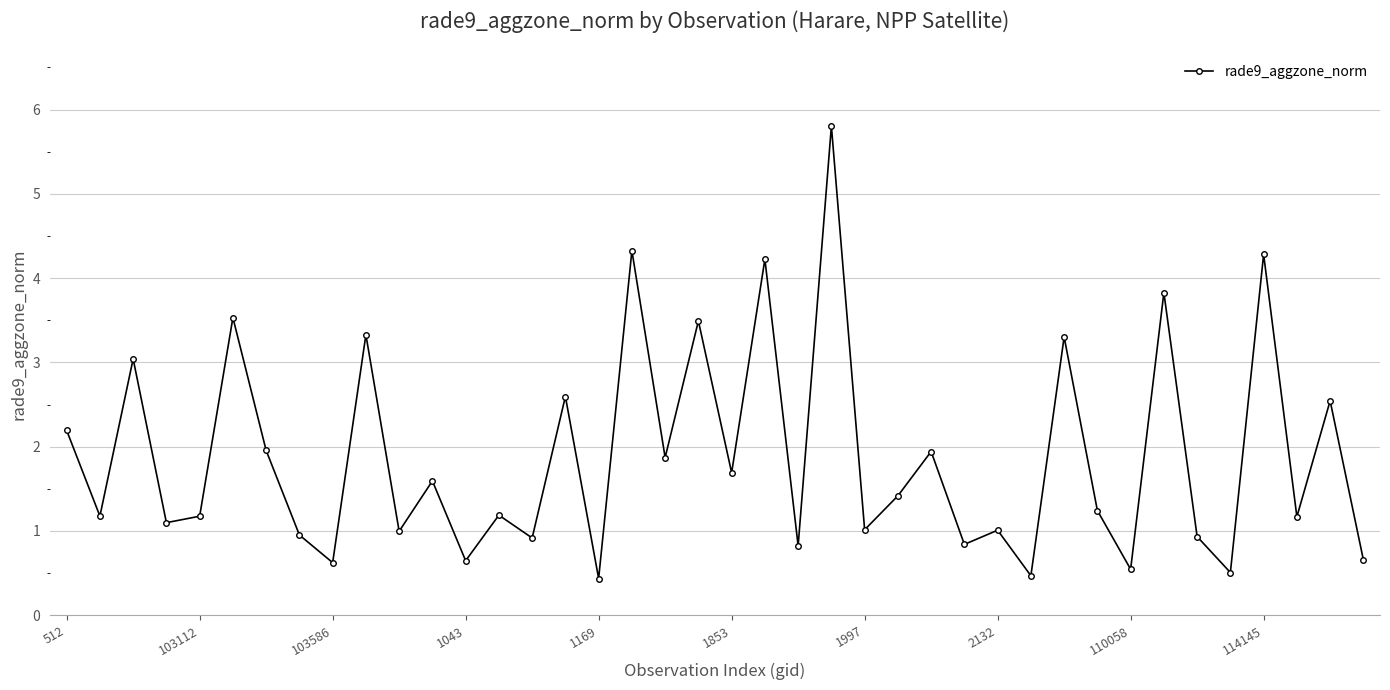

Count the number of data series in this chart.

1